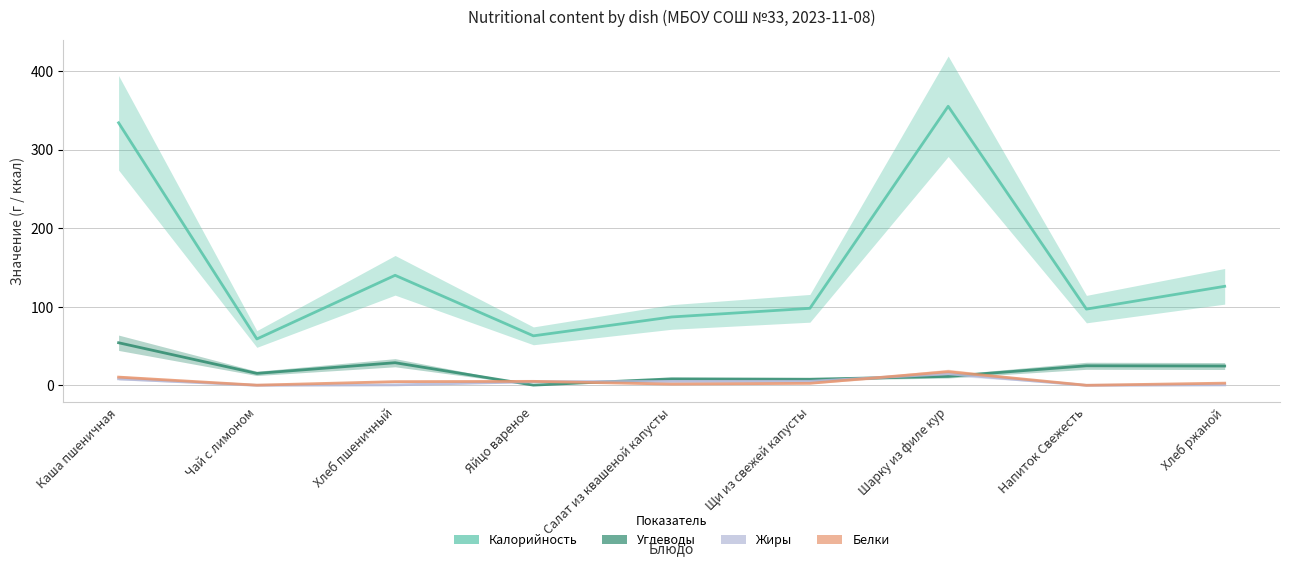

At which label does Жиры first exceed 4?

Каша пшеничная